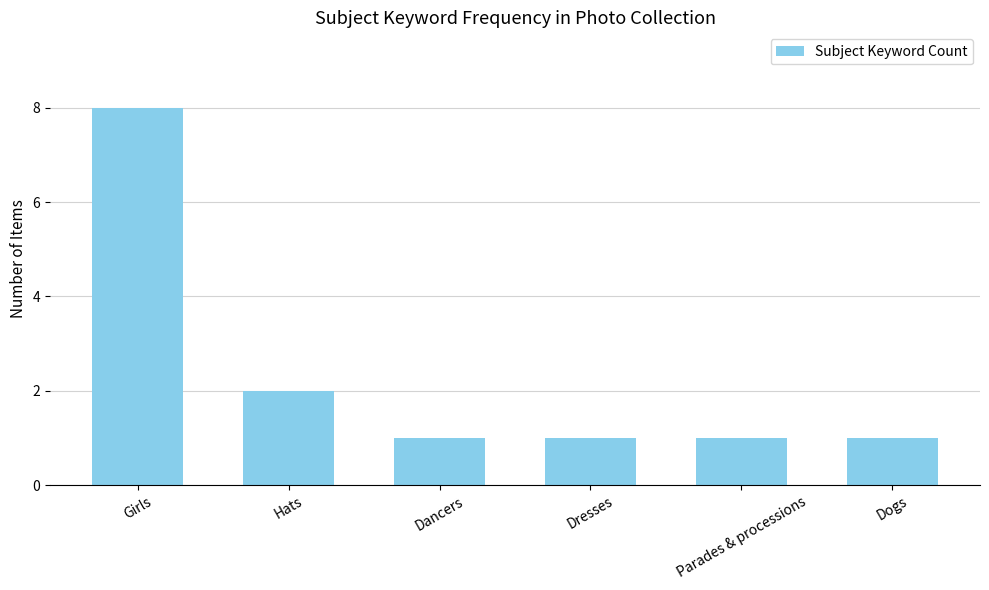

What is the greatest value displayed?

8